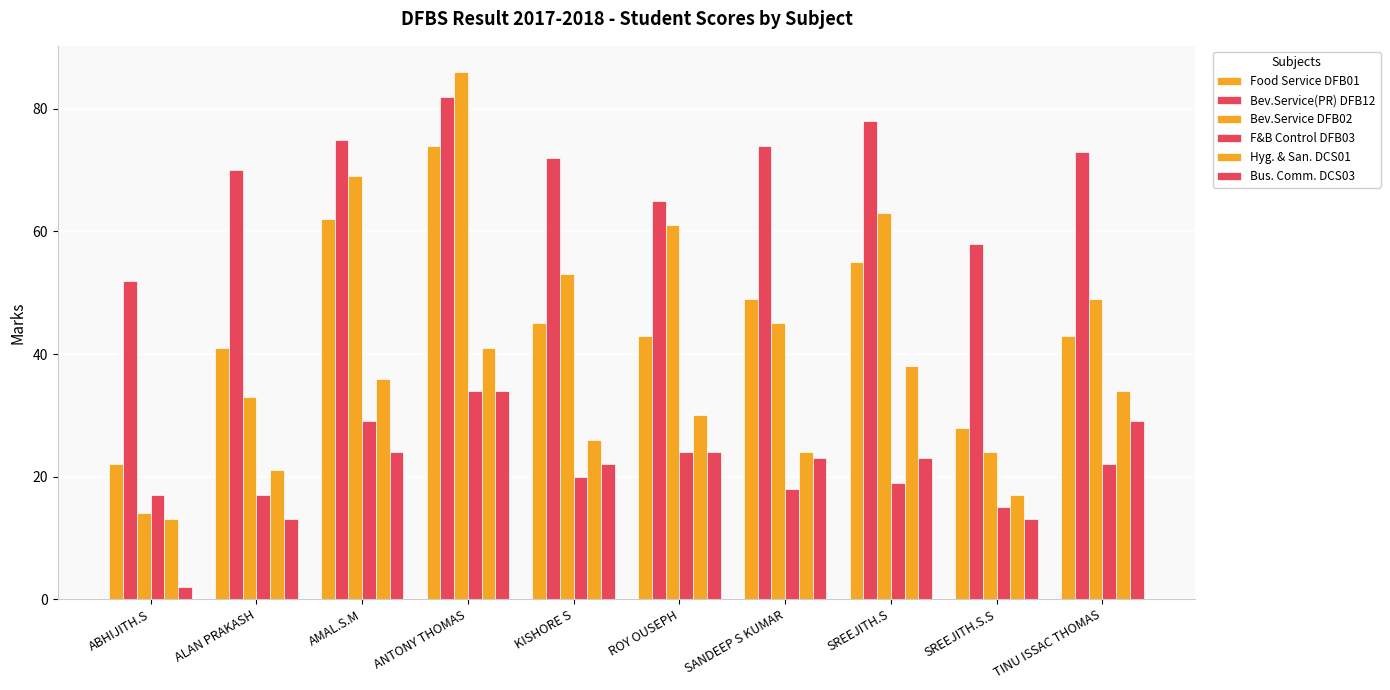

How many bars are there in total?

60